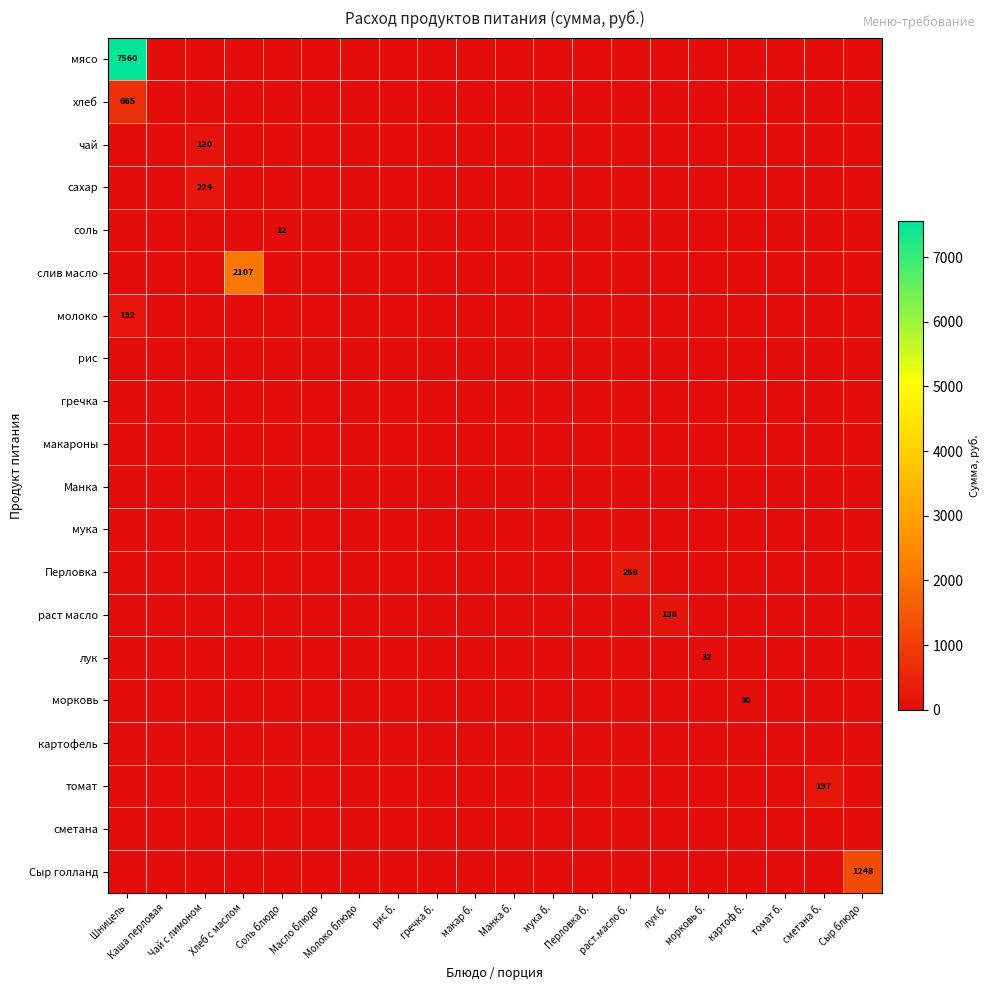

List the series in order of their peak value, highest first.

мясо, слив масло, Сыр голланд, хлеб, Перловка, сахар, томат, молоко, раст масло, чай, лук, морковь, соль, рис, гречка, макароны, Манка, мука, картофель, сметана